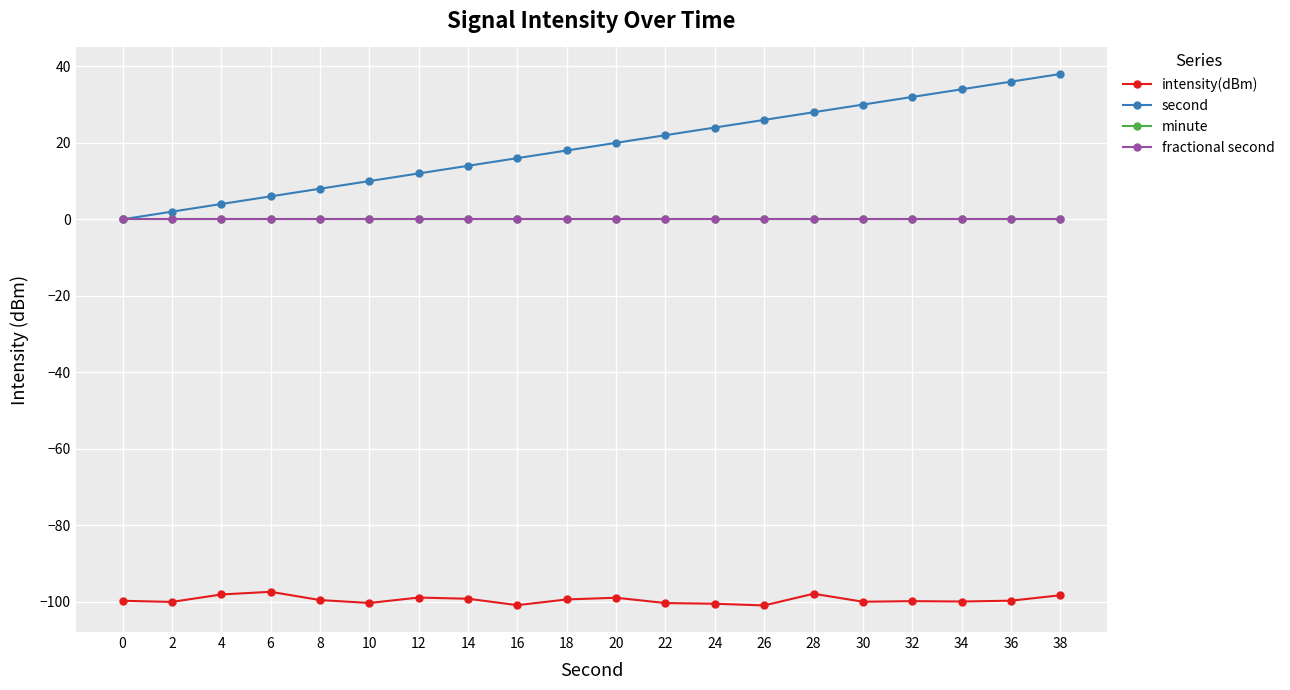

How many lines are shown in the chart?

4